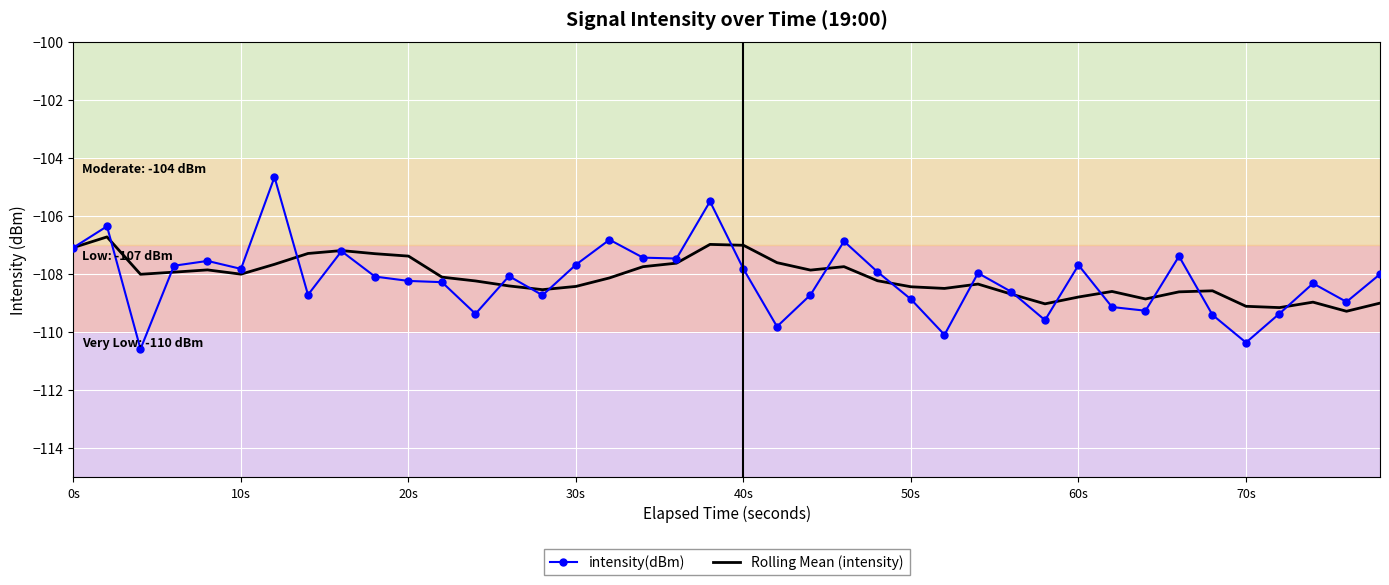

Which series has the widest spread of values?

intensity(dBm)